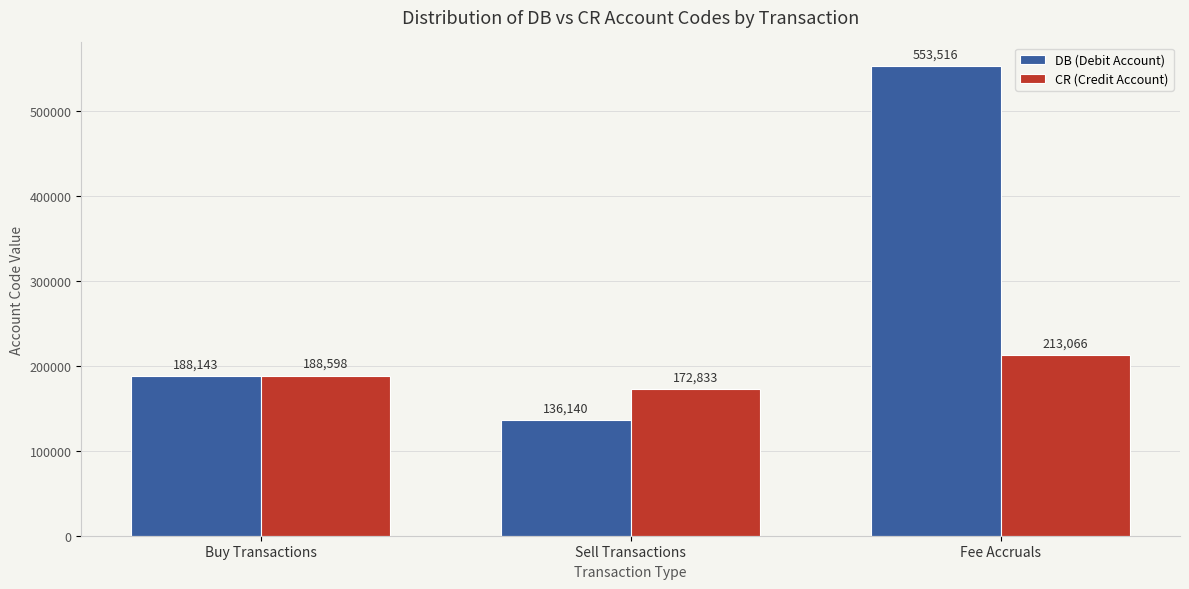

How many bars are there in each group?

2